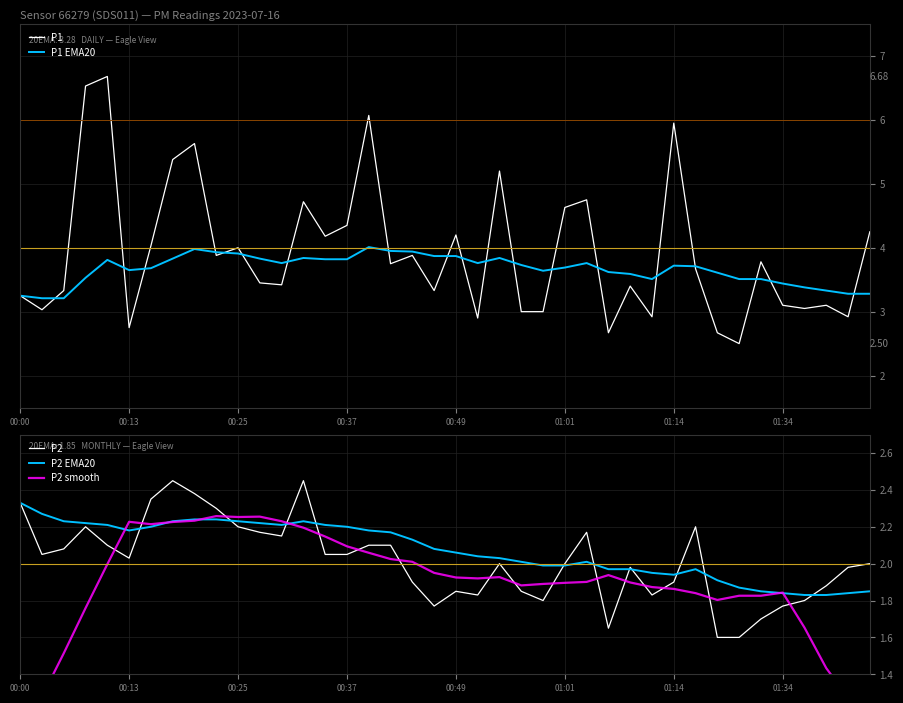

At how many categories does at least one series exceed 4?

15